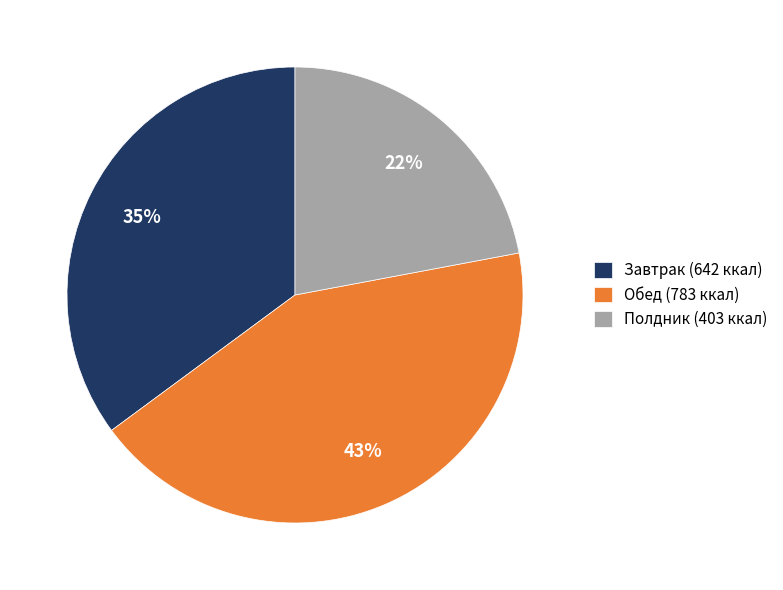

How many segments does this pie chart have?

3